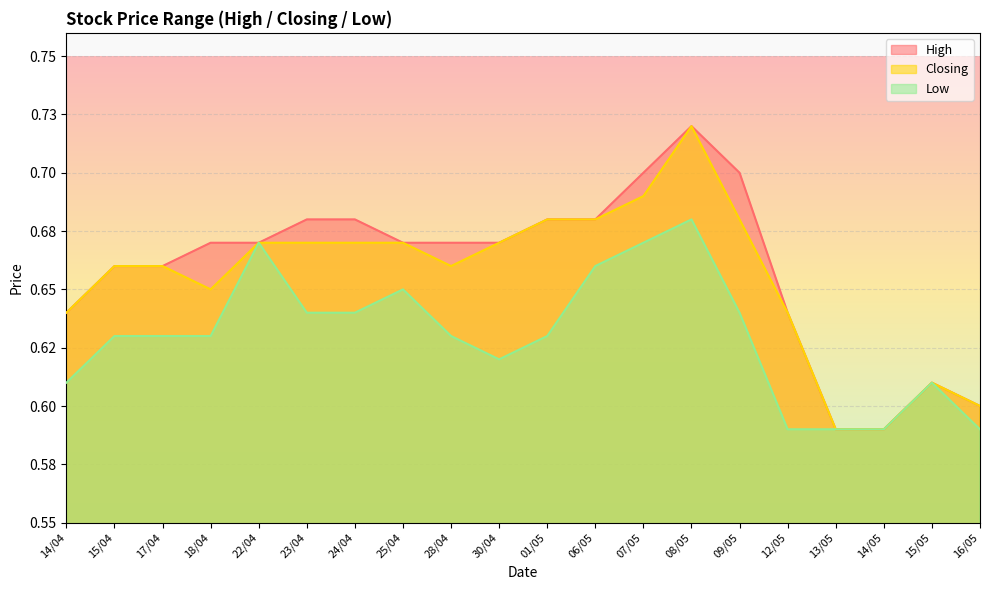

Which label corresponds to the largest value in the chart?

08/05